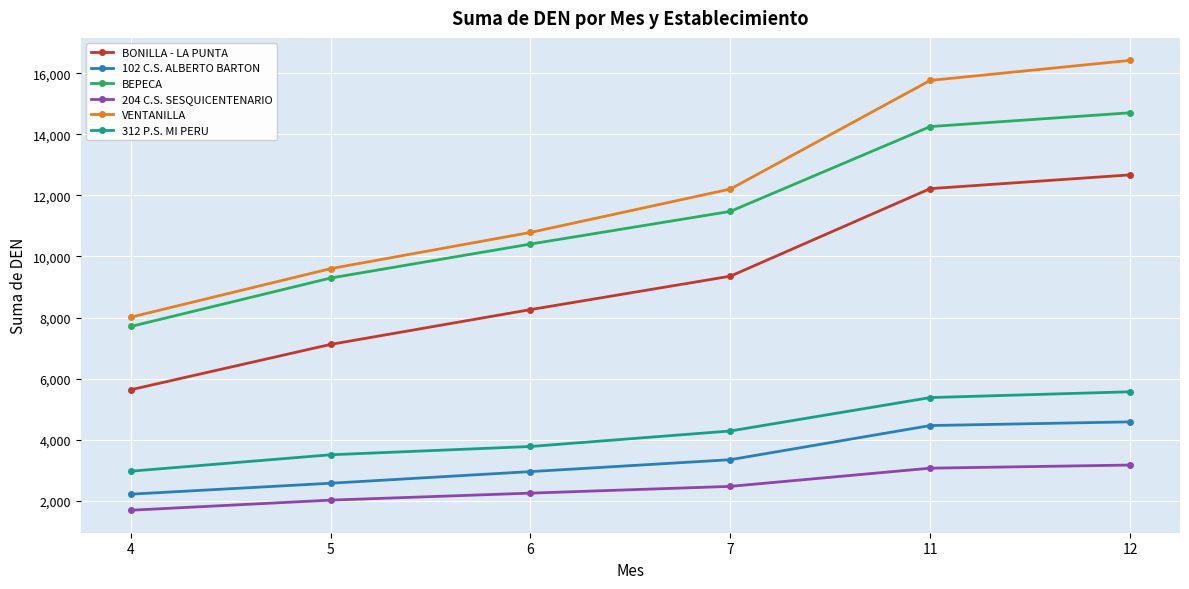

True or false: VENTANILLA and BEPECA intersect in this chart.

False